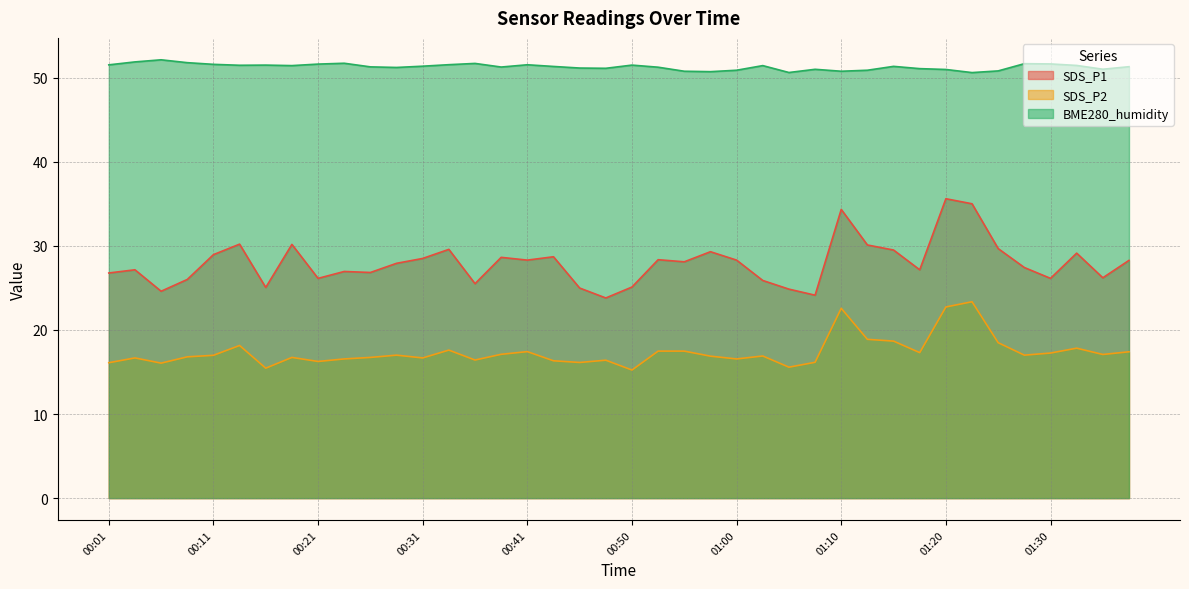

What is the difference between the maximum and minimum values in the SDS_P2 series?

8.1